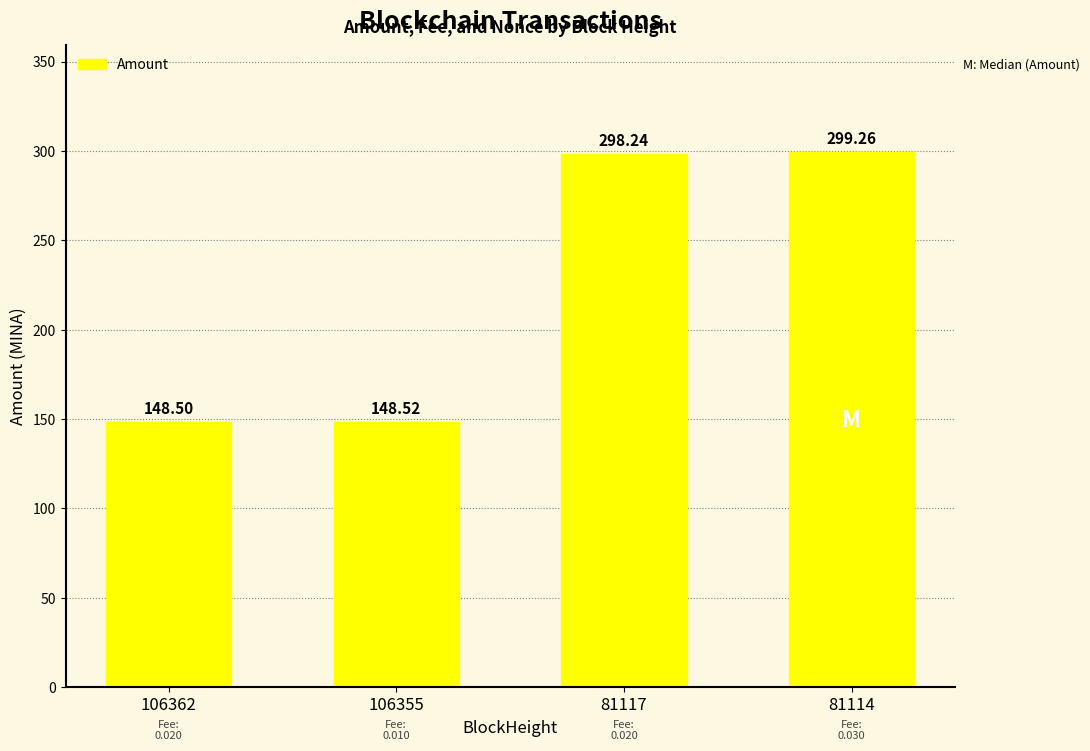

Reading left to right, list all the values displayed in this chart.

106362=148.5	106355=148.5	81117=298.2	81114=299.3